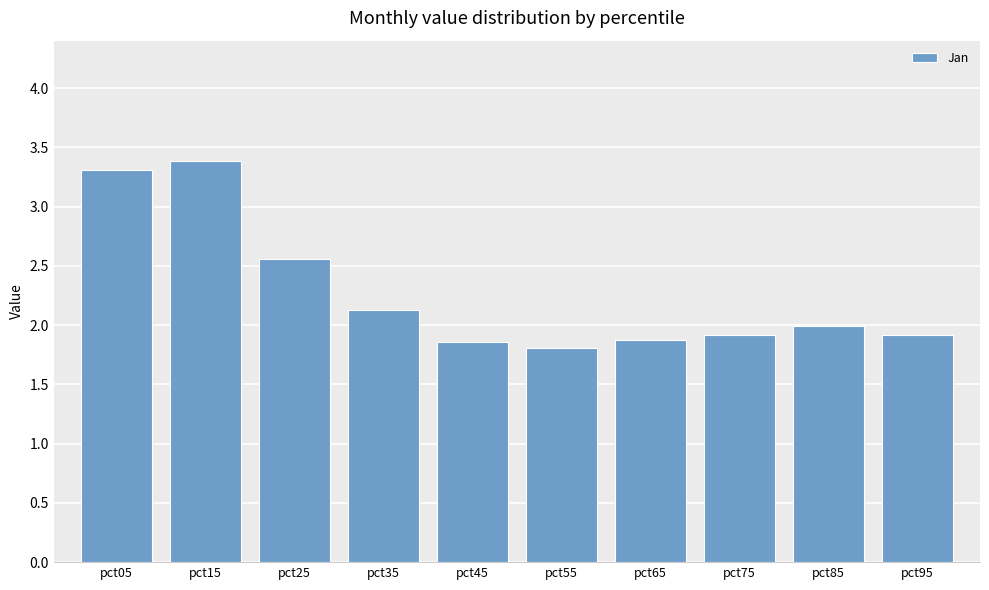

What is the sum of all values?

22.7